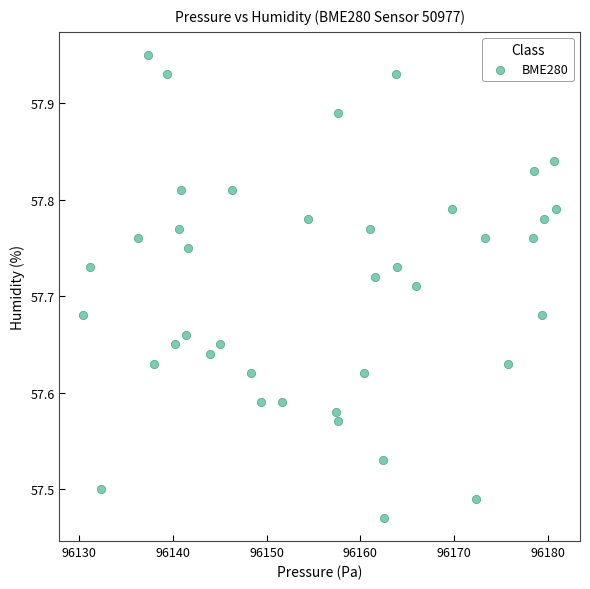

What is the range of Y values (max minus min)?

0.5